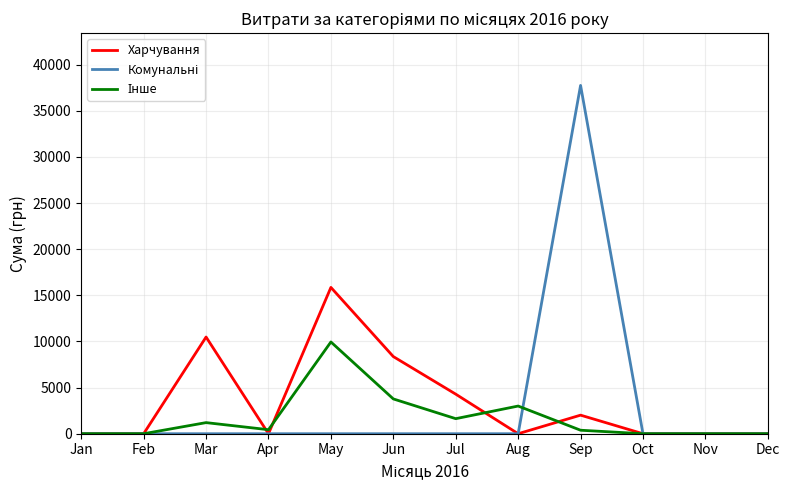

At which category does the chart reach its peak across all series?

Sep